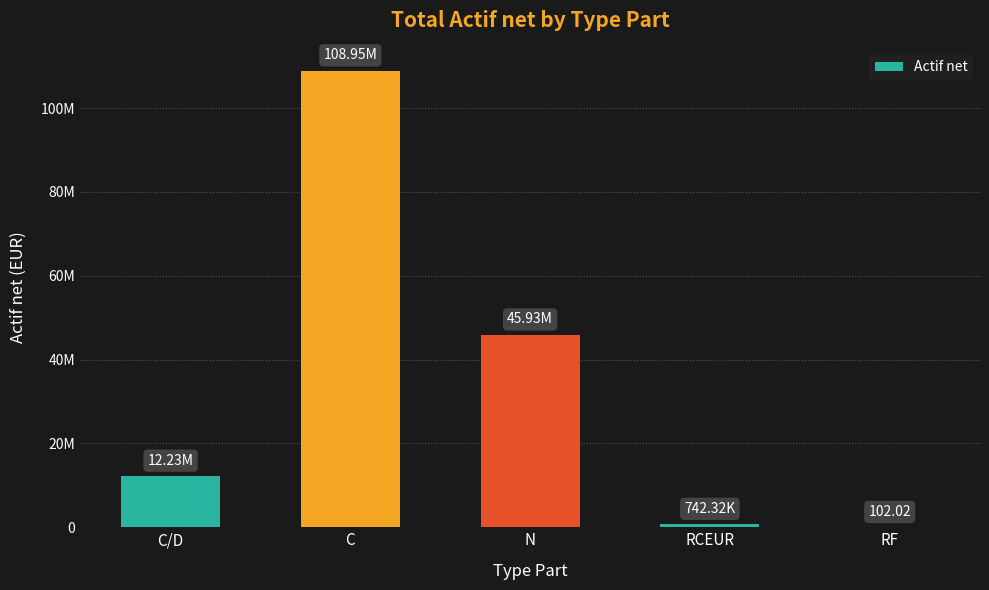

Are the bars horizontal?

No